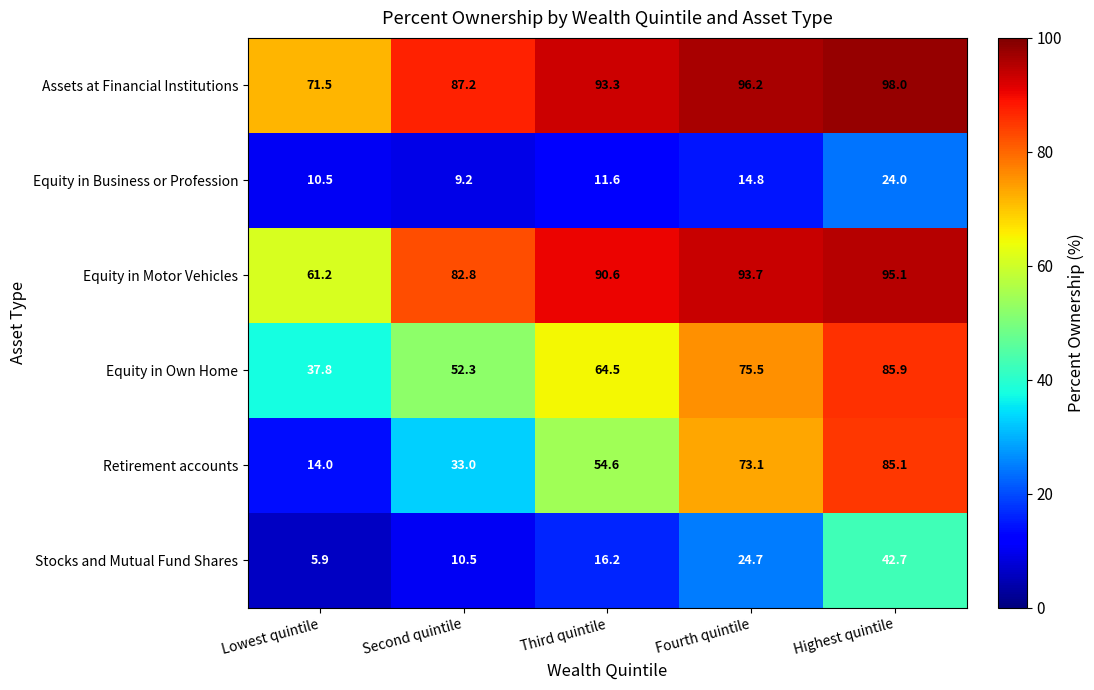

Rank the series by their maximum value, from lowest to highest.

Equity in Business or Profession, Stocks and Mutual Fund Shares, Retirement accounts, Equity in Own Home, Equity in Motor Vehicles, Assets at Financial Institutions